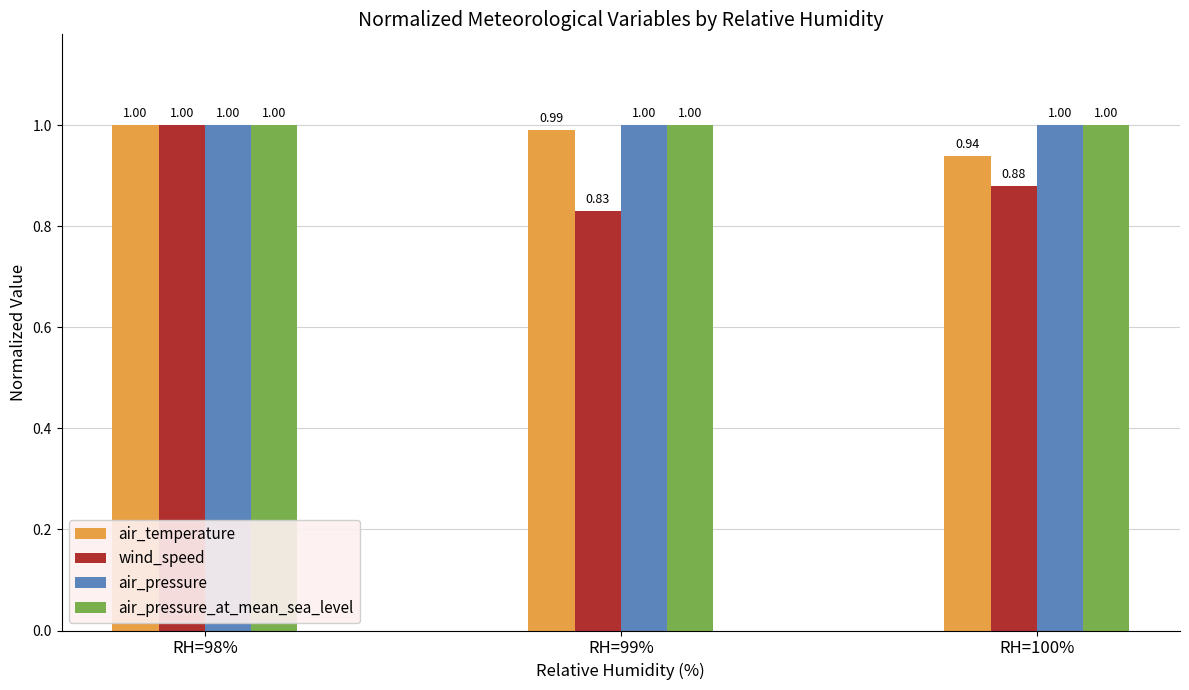

What is the label of the 3rd bar from the left?

RH=100%